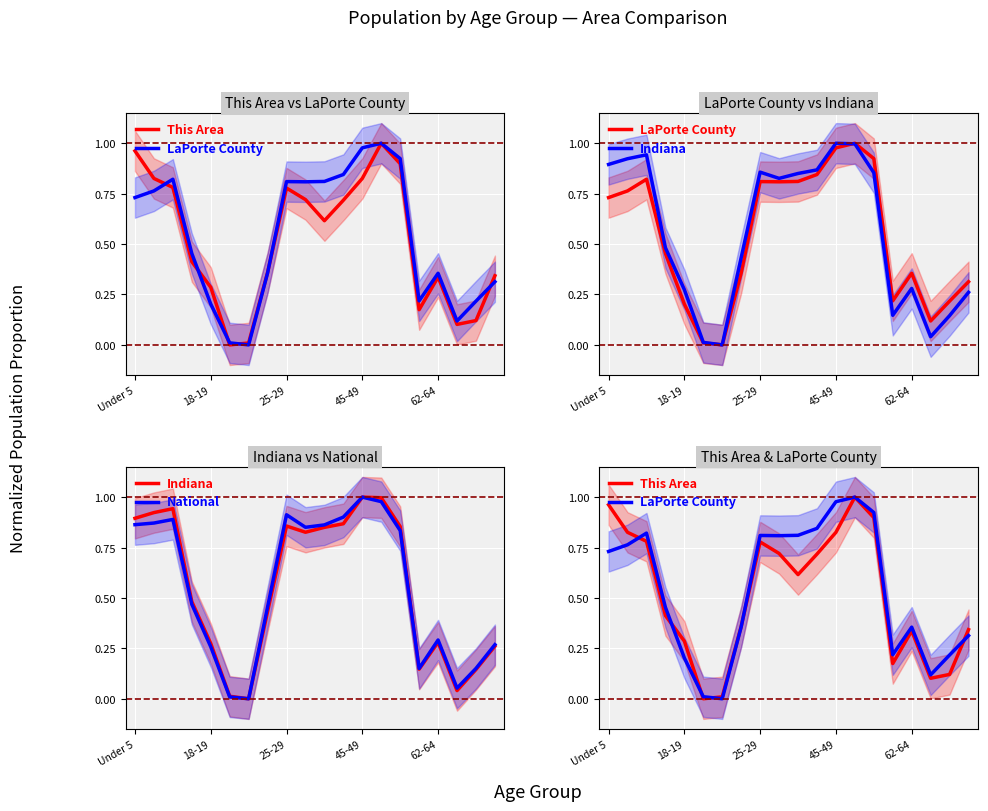

Reading right to left, list all the values displayed in this chart.

This Area: 0.3	0.1	0.1	0.3	0.2	0.9	1.0	0.8	0.7	0.6	0.7	0.8	0.4	0.0	0.0	0.3	0.4	0.8	0.8	1.0
LaPorte County: 0.3	0.2	0.1	0.4	0.2	0.9	1.0	1.0	0.8	0.8	0.8	0.8	0.4	0.0	0.0	0.2	0.5	0.8	0.8	0.7
Indiana: 0.3	0.1	0.0	0.3	0.1	0.9	1.0	1.0	0.9	0.9	0.8	0.9	0.4	0.0	0.0	0.3	0.5	0.9	0.9	0.9
National: 0.3	0.2	0.1	0.3	0.2	0.8	1.0	1.0	0.9	0.9	0.9	0.9	0.5	0.0	0.0	0.3	0.5	0.9	0.9	0.9